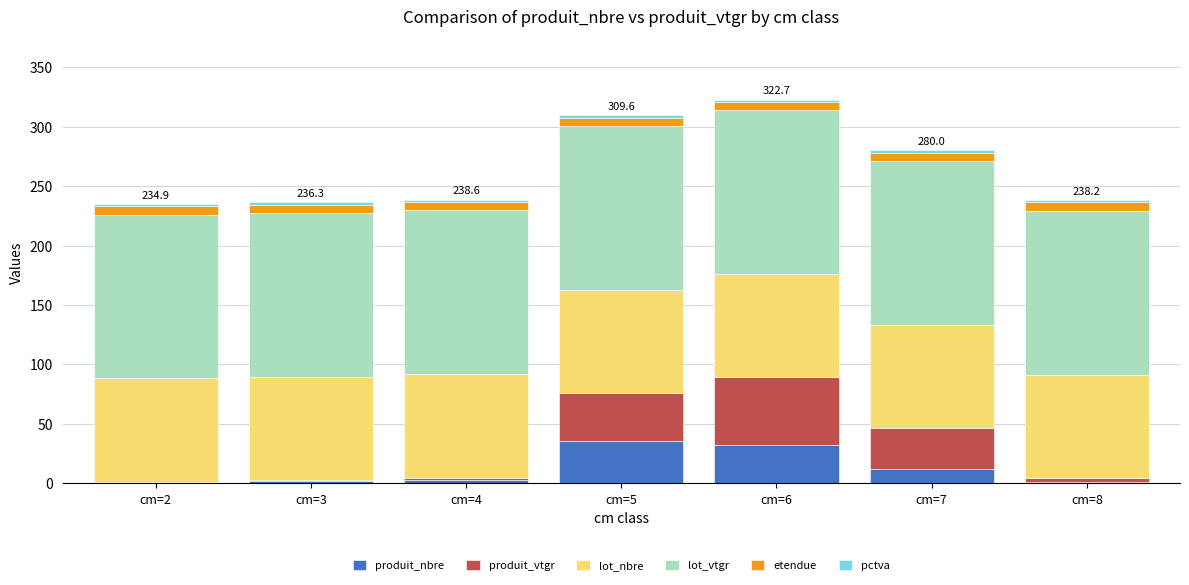

What is the highest value of the produit_nbre series?

36.0